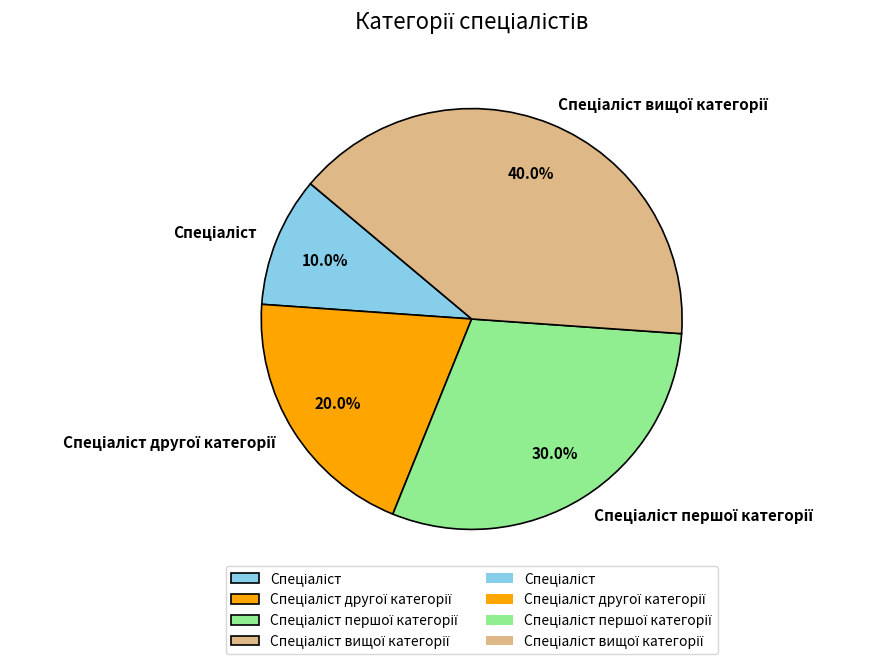

Is there a majority slice in this chart?

No